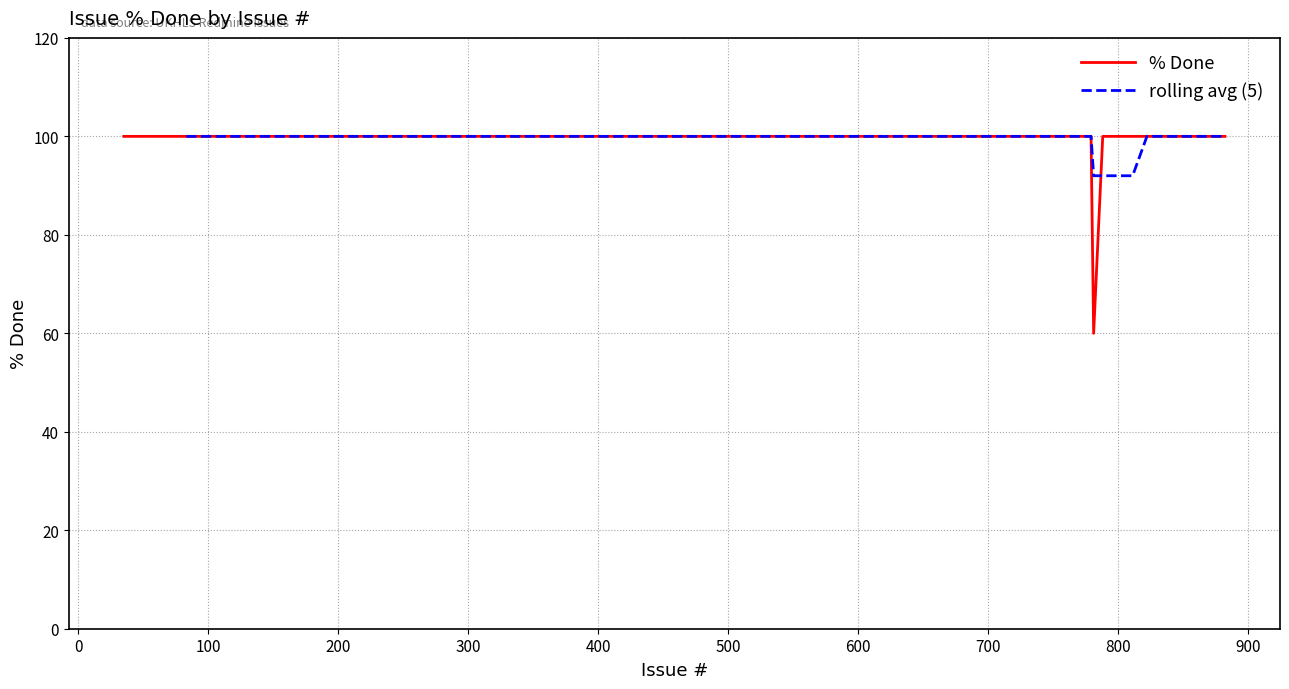

Does the chart display data point markers on the line(s)?

No